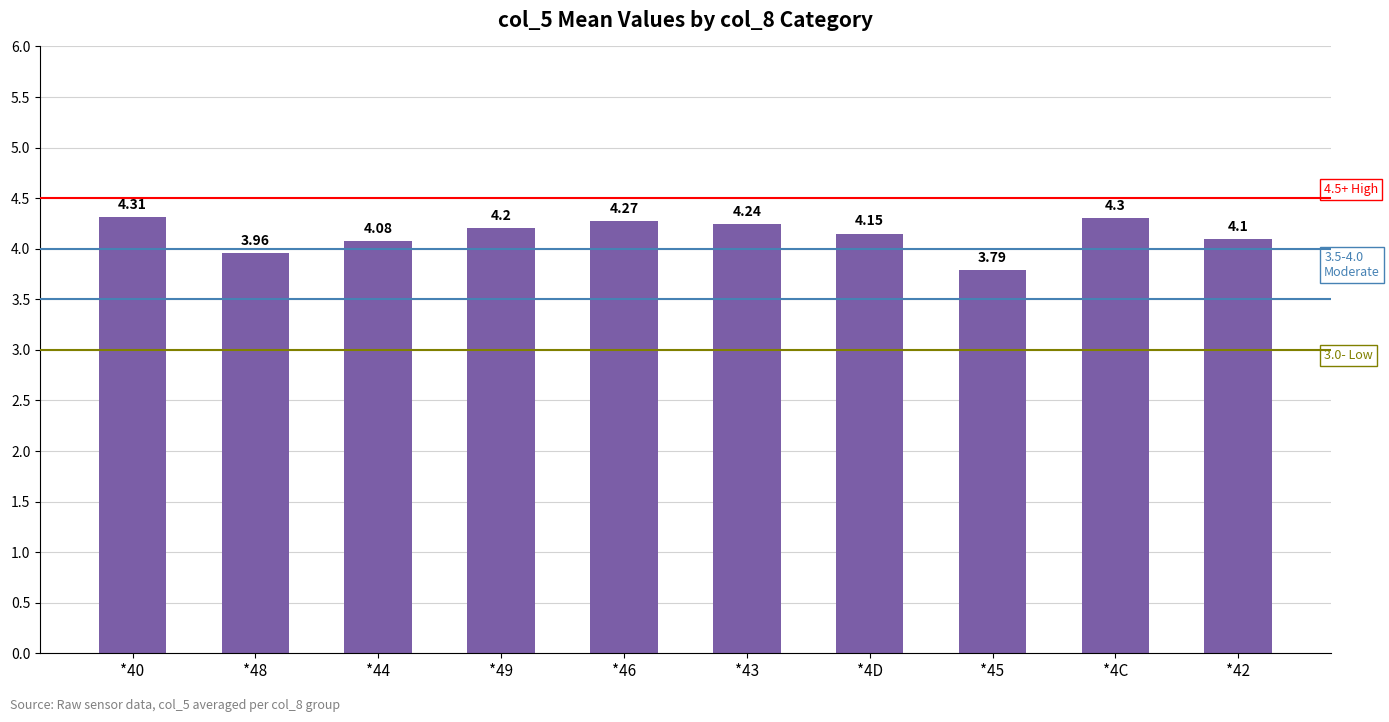

Which has a higher value, *48 or *46?

*46